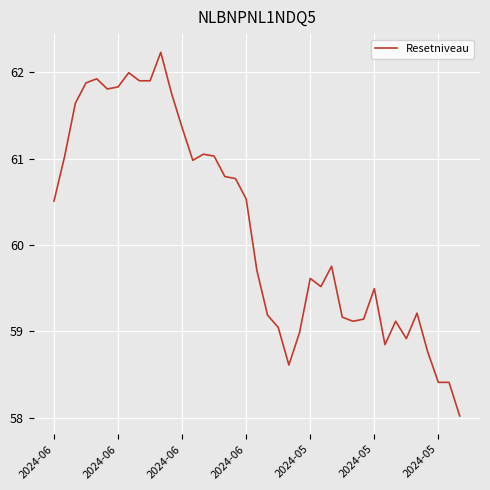

What is the difference between the maximum and second lowest values?

3.8